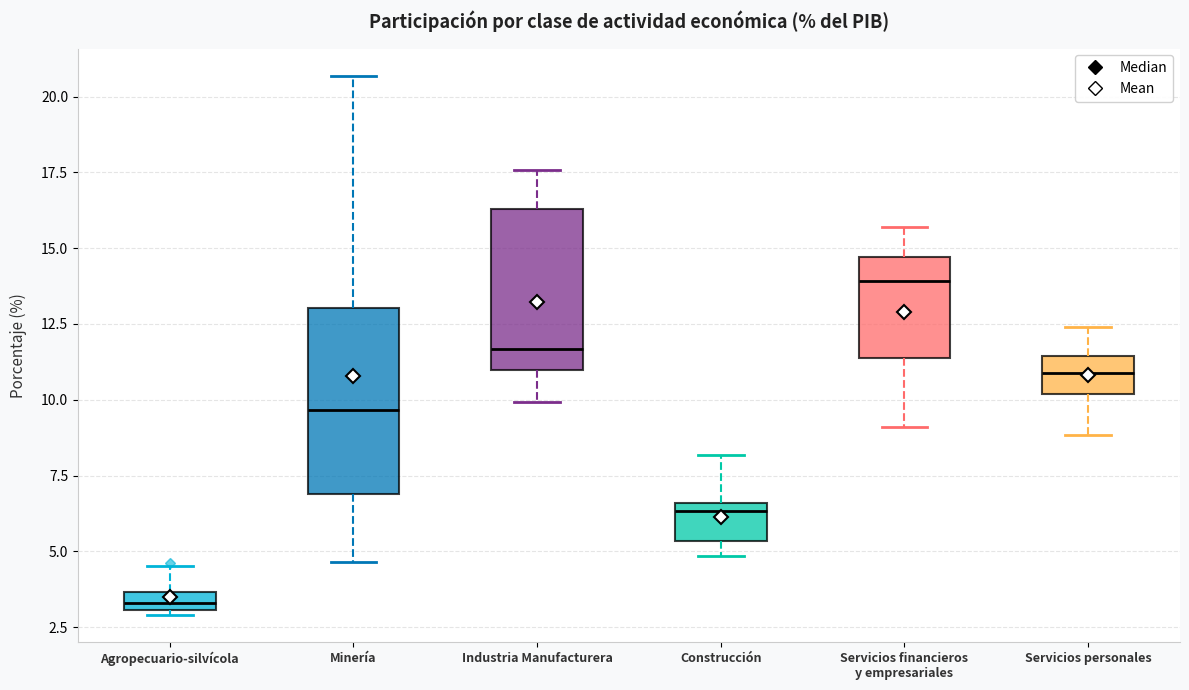

Where does the upper whisker of the box for Servicios financieros y empresariales end on the y-axis? The values are not printed on the chart, so give them approximately, as read against the axis.

15.5